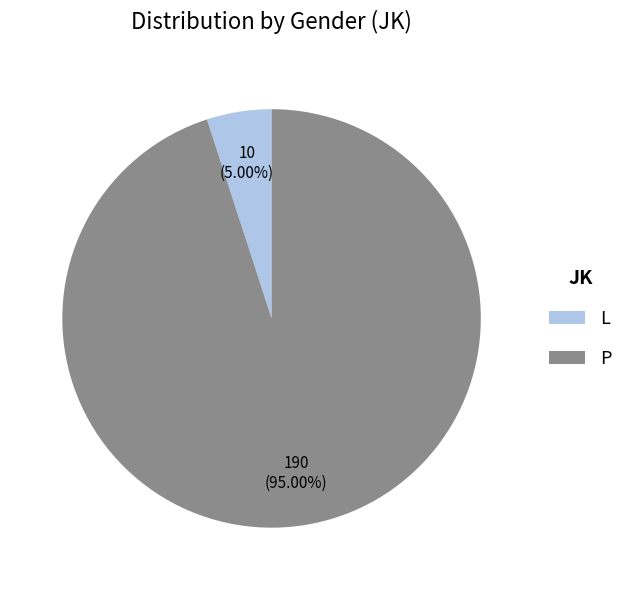

Approximately how many times larger is the value at L compared to P?

0.1